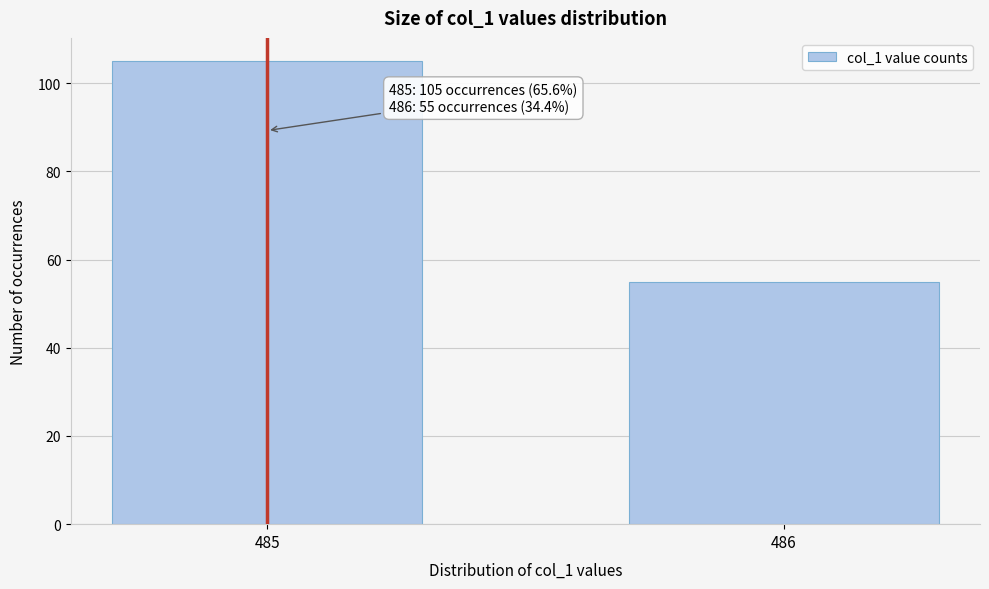

Reading left to right, transcribe all the data shown in this chart.

105	55